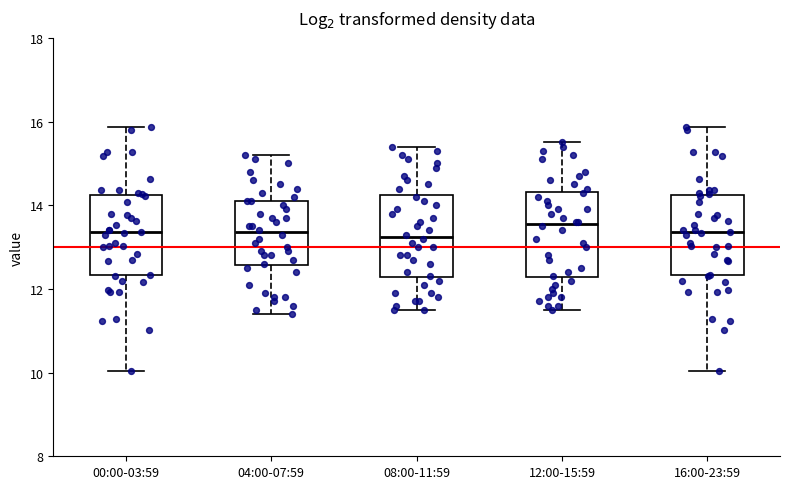

Where does the median line of the box for 08:00-11:59 sit on the y-axis? The values are not printed on the chart, so give them approximately, as read against the axis.

13.2